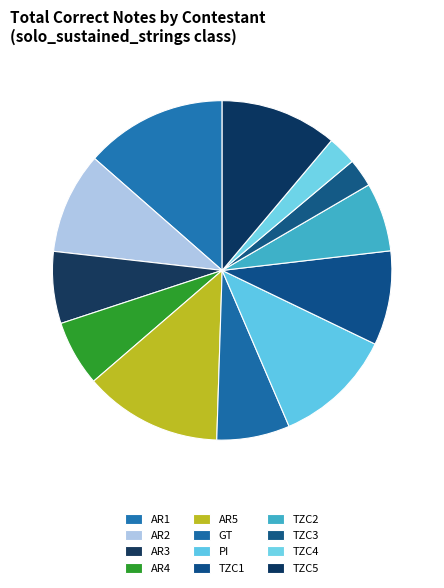

Which category has the smallest portion of the pie?

TZC3